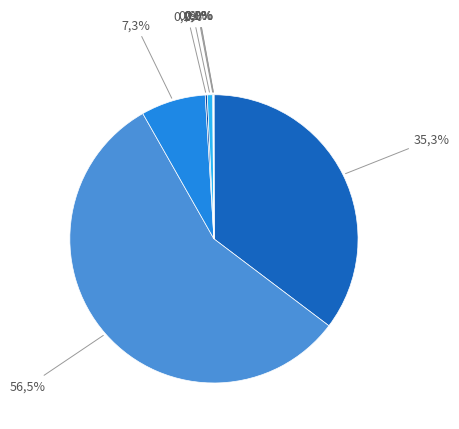

Is there any slice that represents more than half of the pie?

Yes